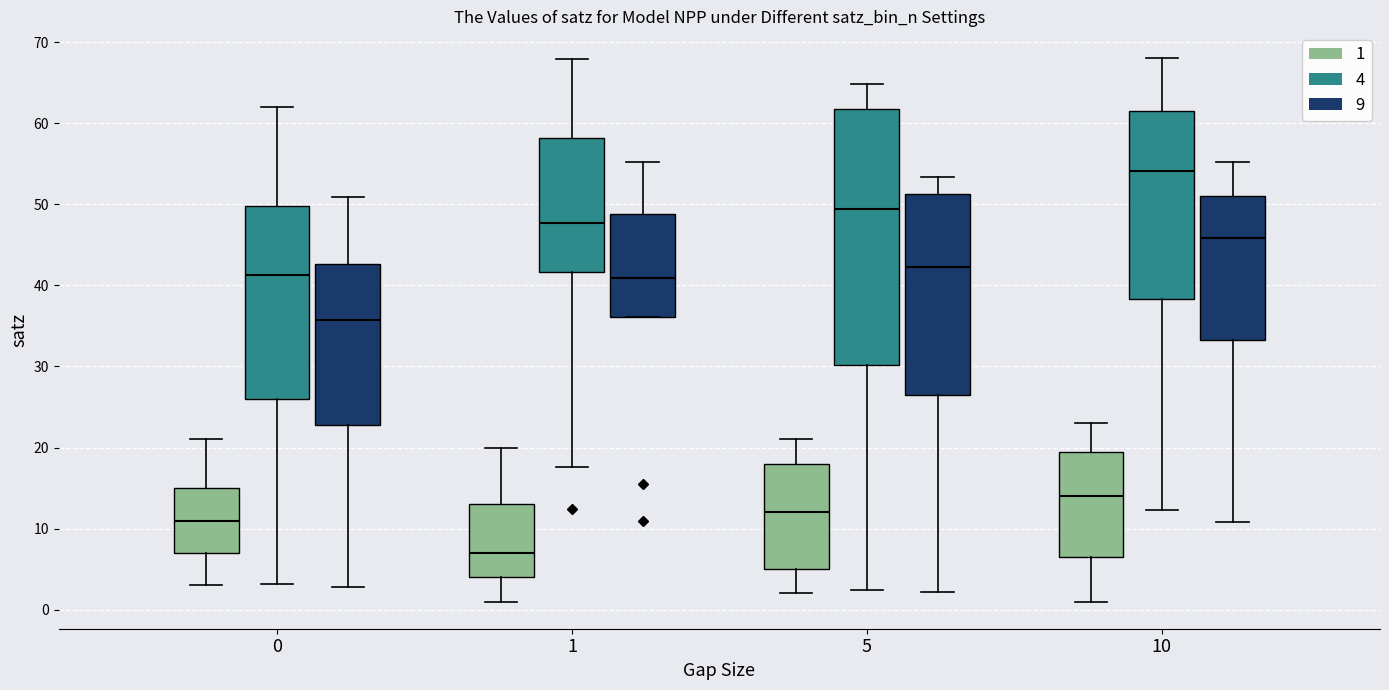

Which box's median line is the highest?

10 (4)